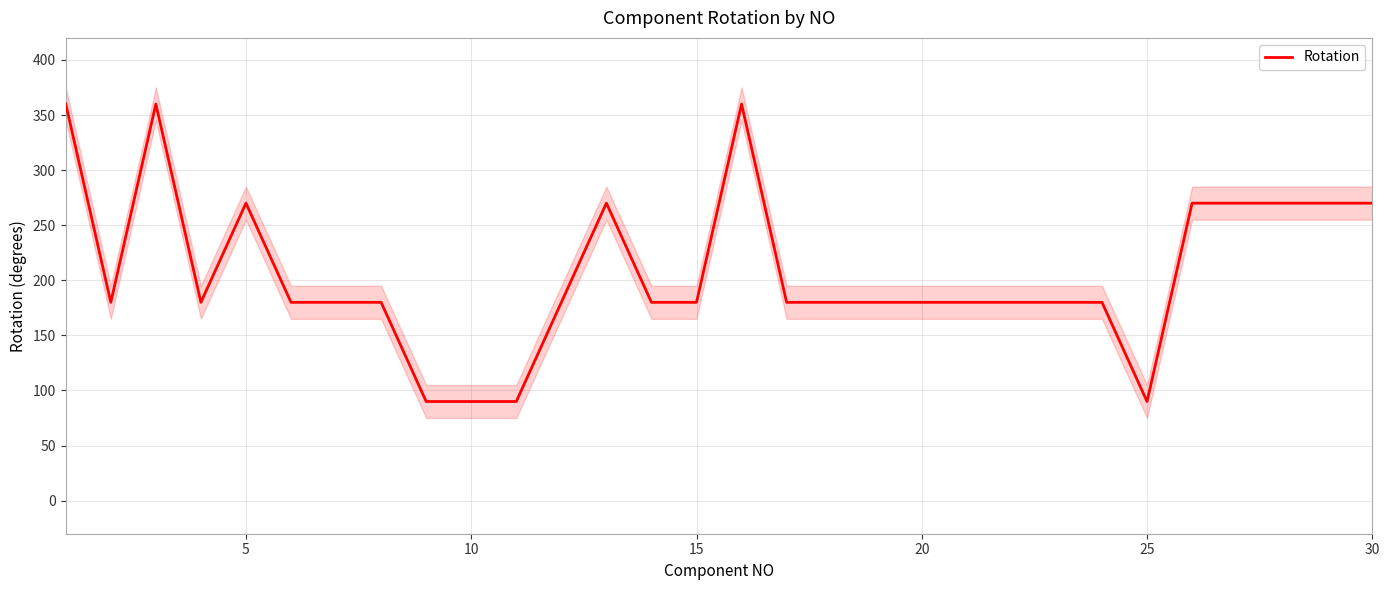

True or false: the data has more than 2 interior local peaks.

True